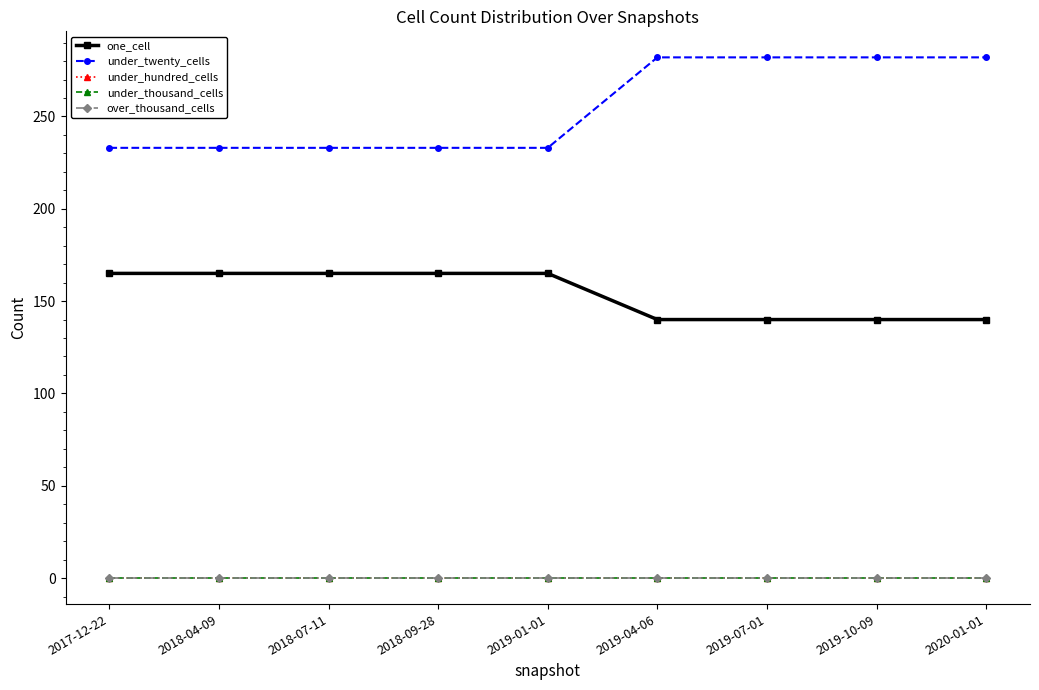

Is this an area chart (filled region under the line)?

No